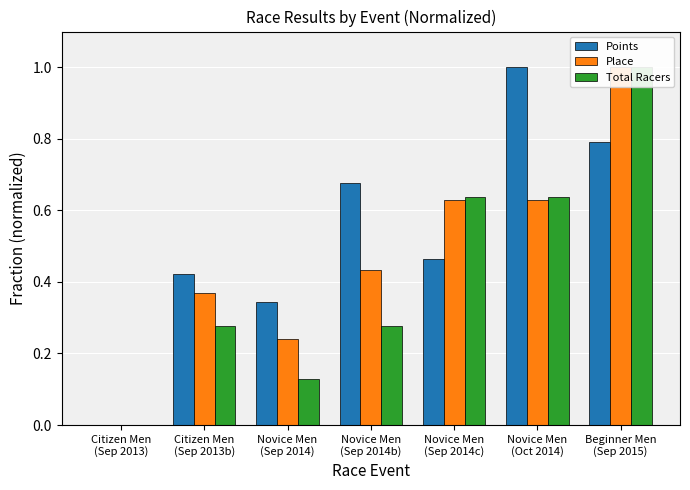

At which category is the sum across all series the highest?

Beginner Men
(Sep 2015)